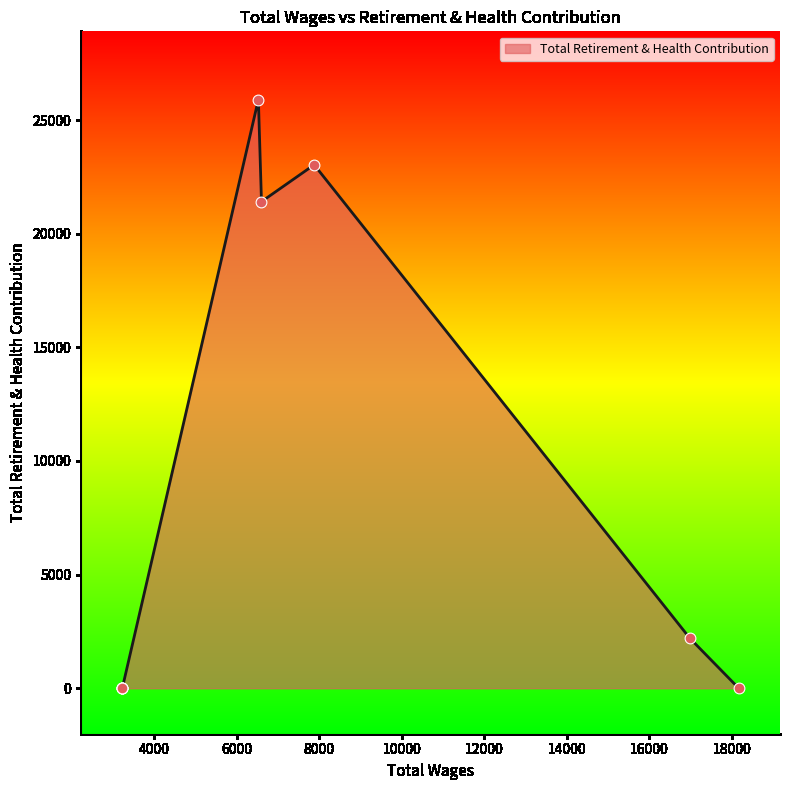

Between 7879.0 and 3228.0, which is larger?

7879.0